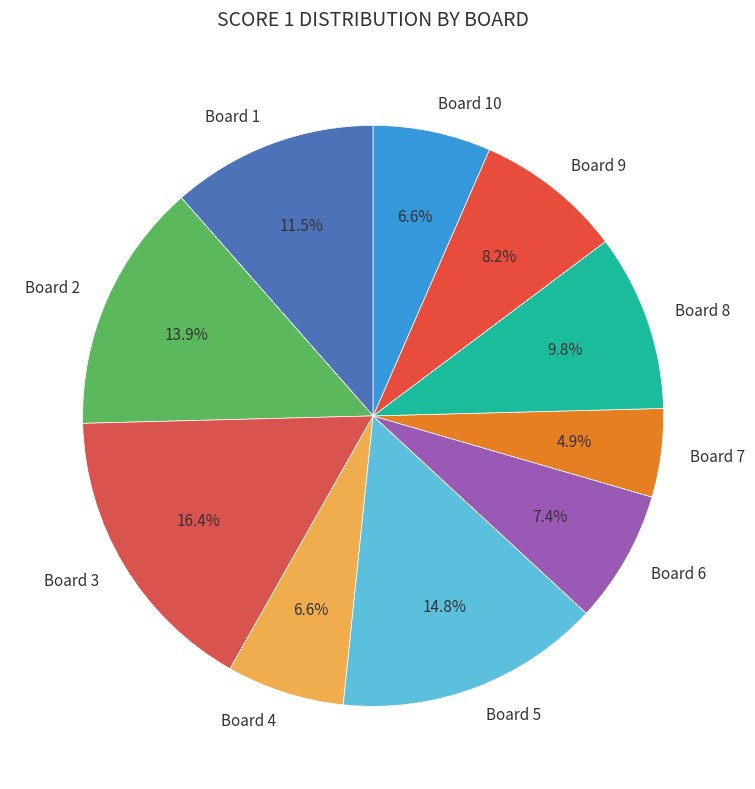

Combined, do Board 3 and Board 10 account for over 50%?

No